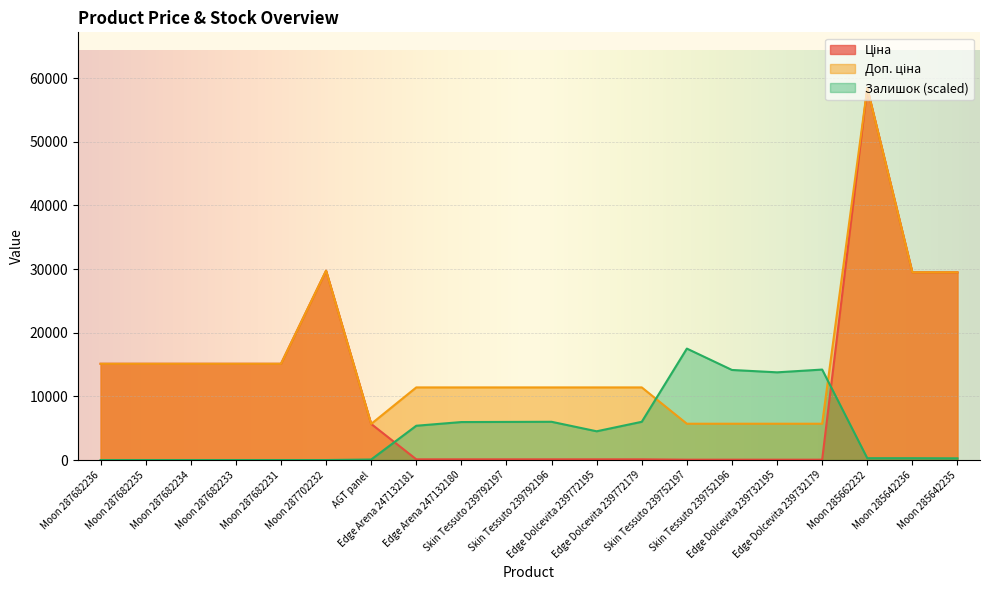

Reading right to left, list all the values displayed in this chart.

Ціна: 29491.5	29491.5	58426.5	57.0	57.0	57.0	57.0	114.1	114.1	114.1	114.1	114.1	114.1	5673.8	29747.2	15120.0	15120.0	15120.0	15120.0	15120.0
Доп. ціна: 29491.5	29491.5	58426.5	5705.0	5705.0	5705.0	5705.0	11410.0	11410.0	11410.0	11410.0	11410.0	11410.0	5673.8	29747.2	15120.0	15120.0	15120.0	15120.0	15120.0
Залишок: 269.3	290.1	290.1	14213.0	13777.9	14150.8	17507.2	6008.4	4516.7	6008.4	5987.7	5967.0	5386.8	82.9	0.0	0.0	0.0	0.0	0.0	0.0